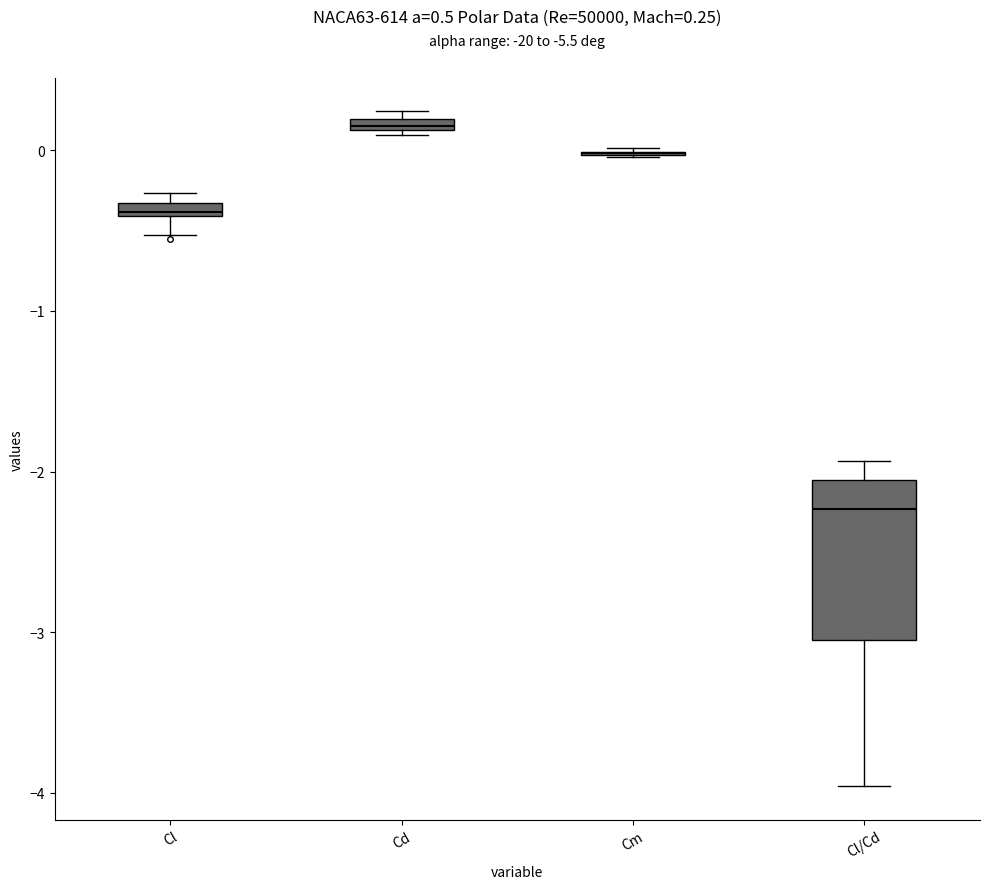

Comparing the boxes themselves (not the whiskers), which one is the tallest?

Cl/Cd